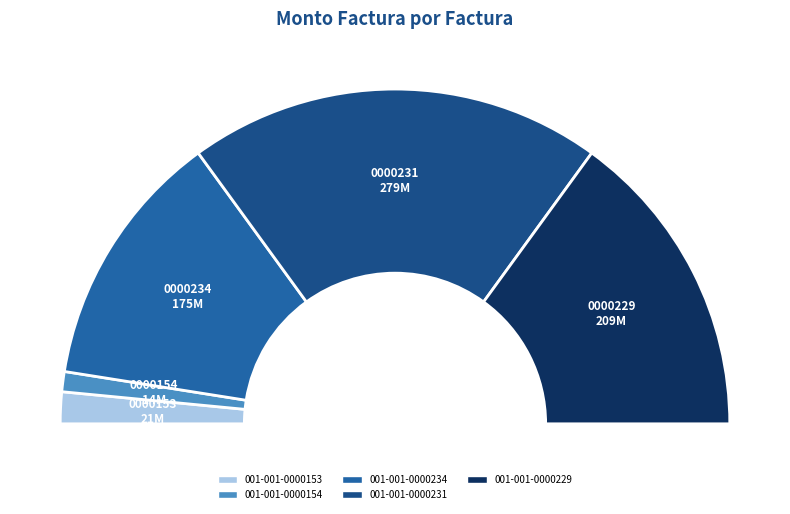

Which category has the smallest portion of the pie?

001-001-0000154